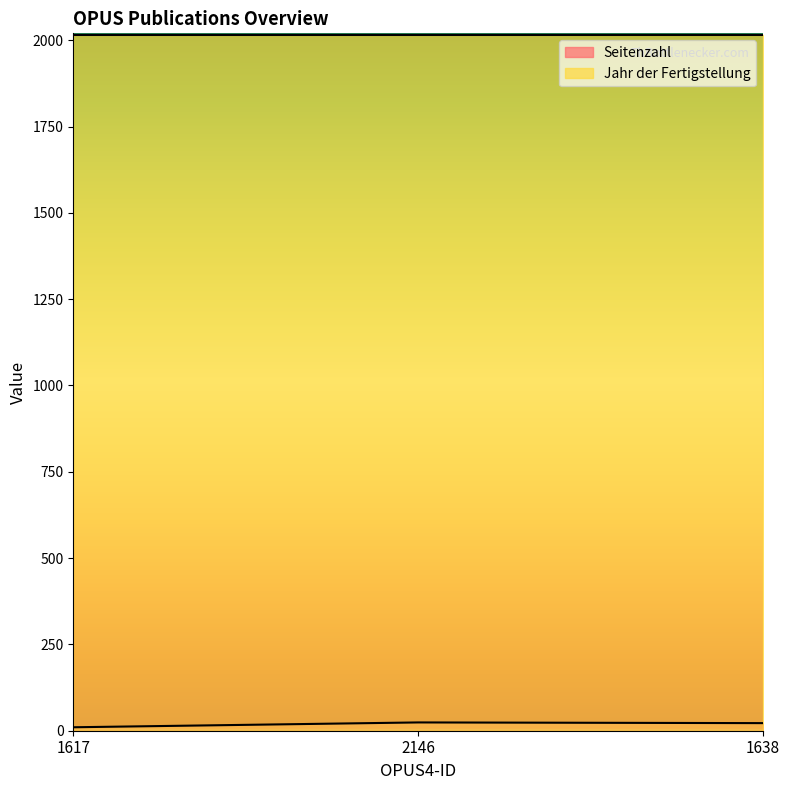

List the labels in order of value, smallest first.

1617, 1638, 2146